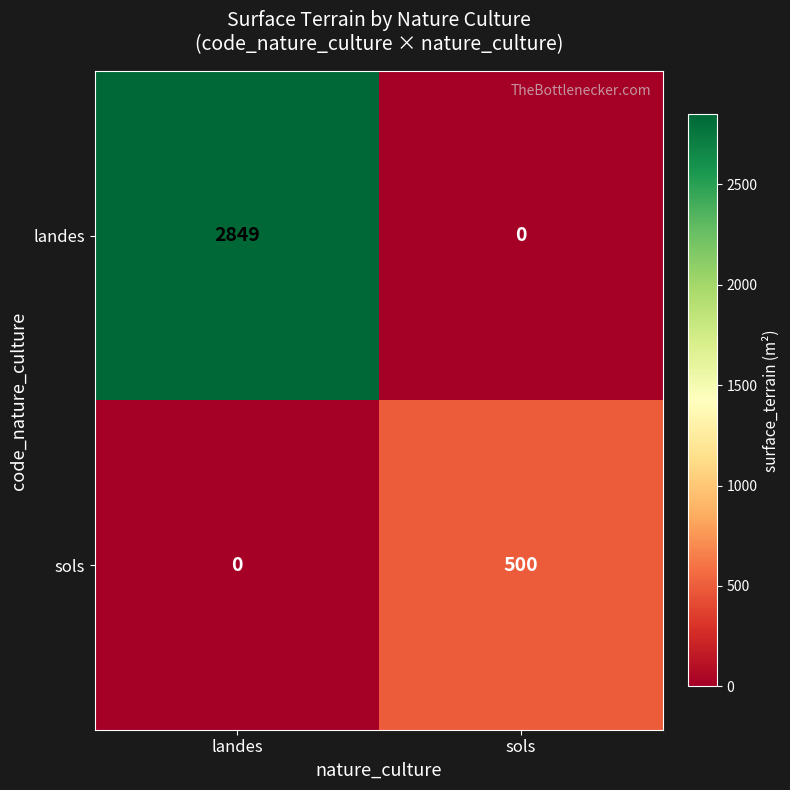

Reading left to right, extract all data points from this chart.

landes: 2849	0
sols: 0	500